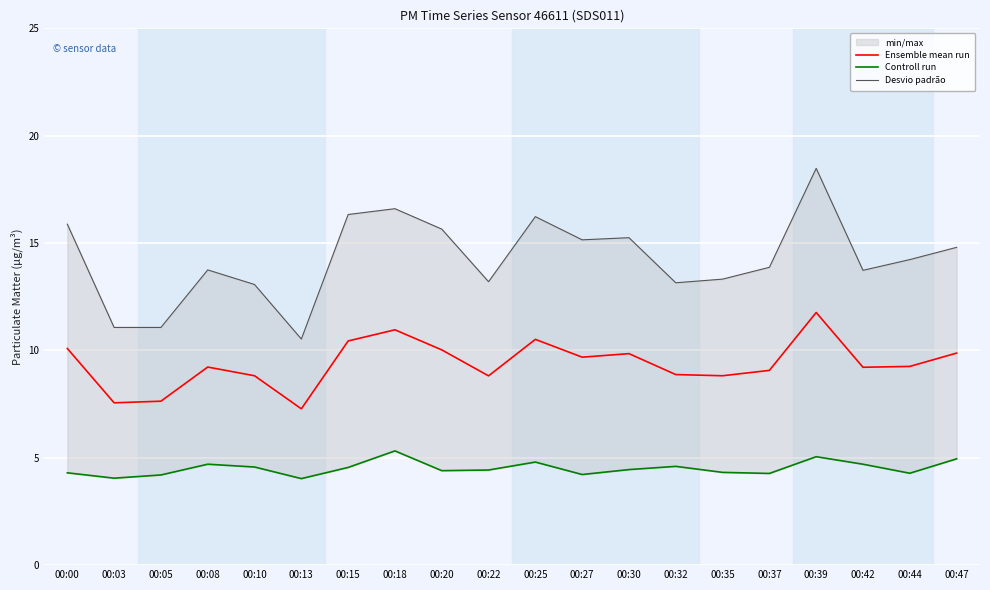

True or false: Ensemble mean run has more than 0 interior local peaks.

True